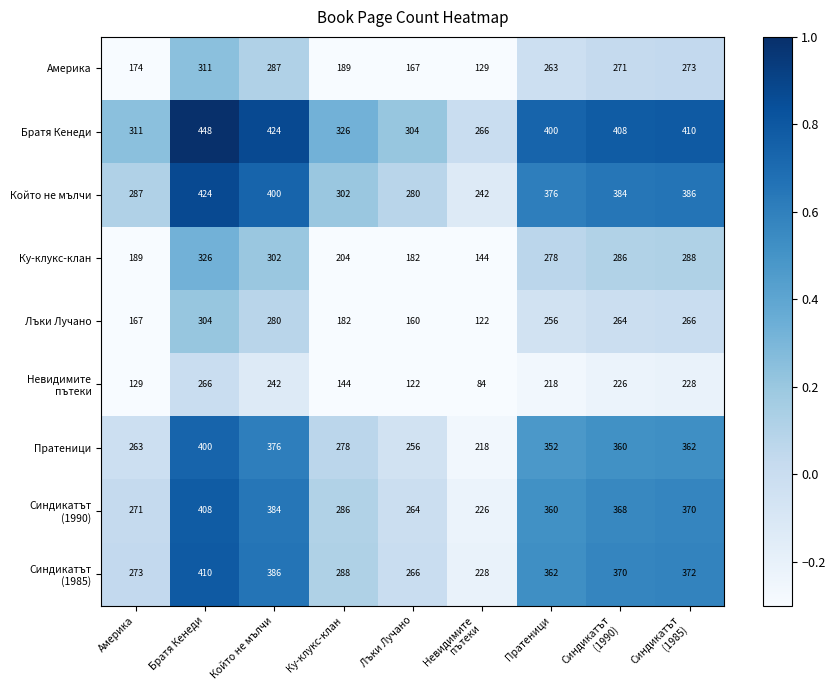

What is the spread (max minus min) of values at Братя Кенеди?

182